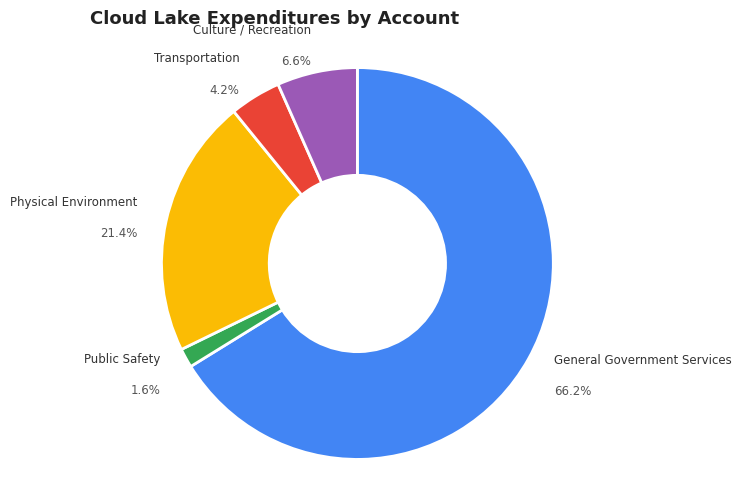

True or false: Culture / Recreation accounts for 1% of the total.

False